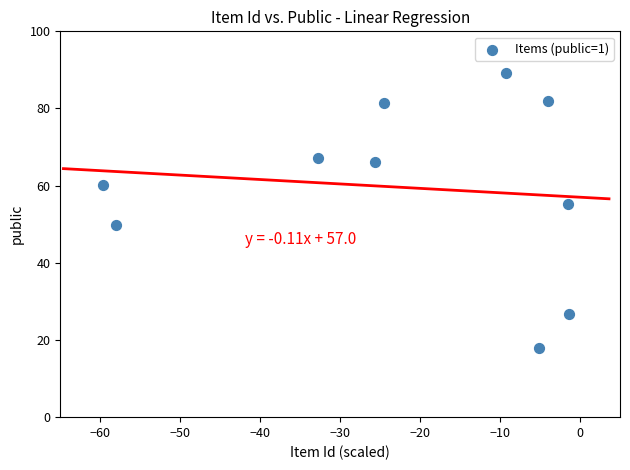

What is the average X value?

-22.2